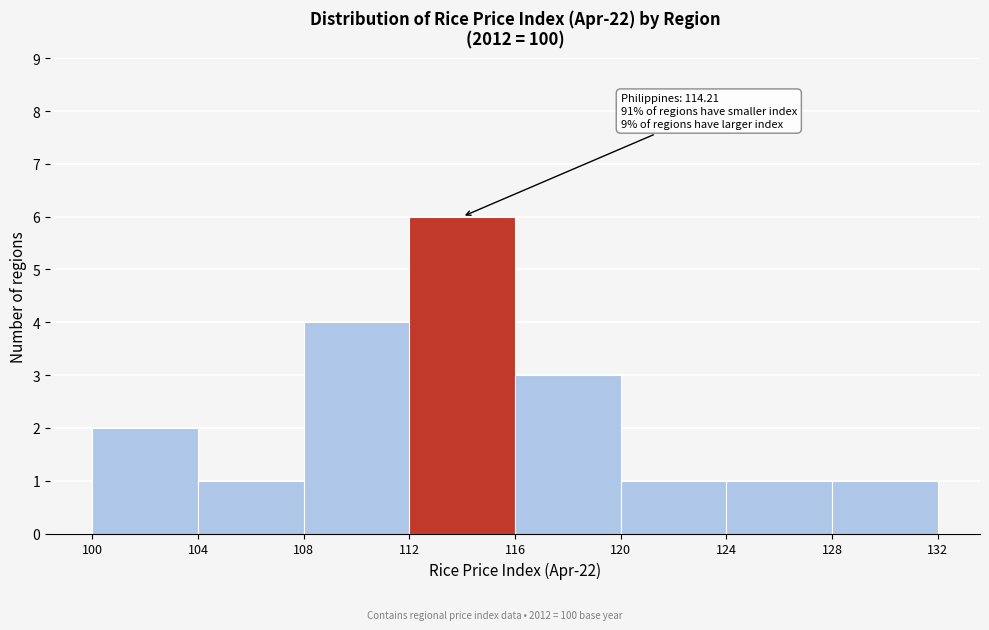

Over which range of the x-axis is the bar tallest?

112 to 116